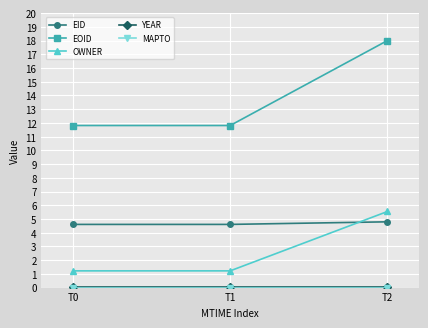

What is the highest value of the EID series?

4.8